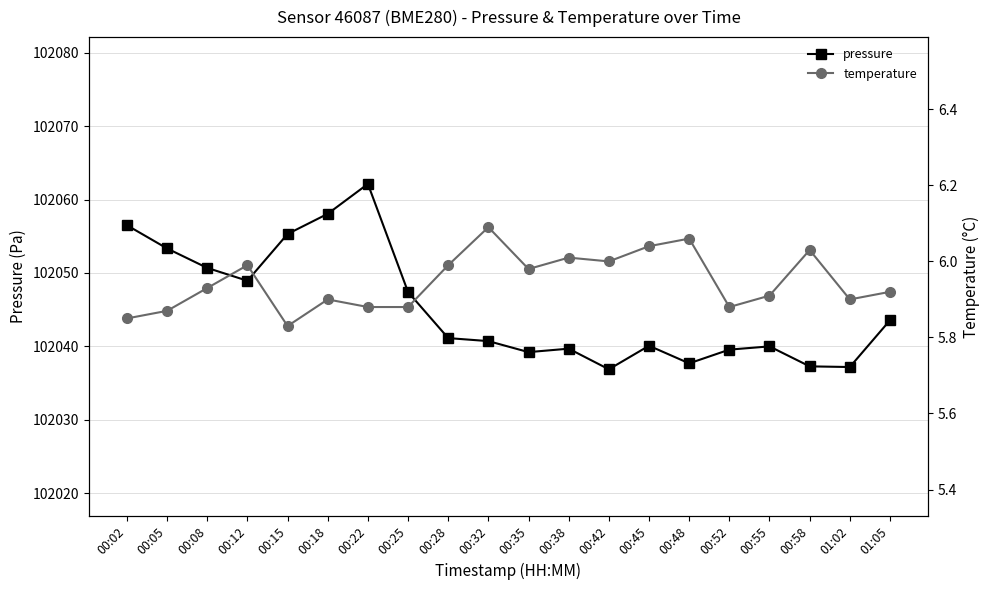

The value of pressure at 00:52 is 138963.5. True or false?

False